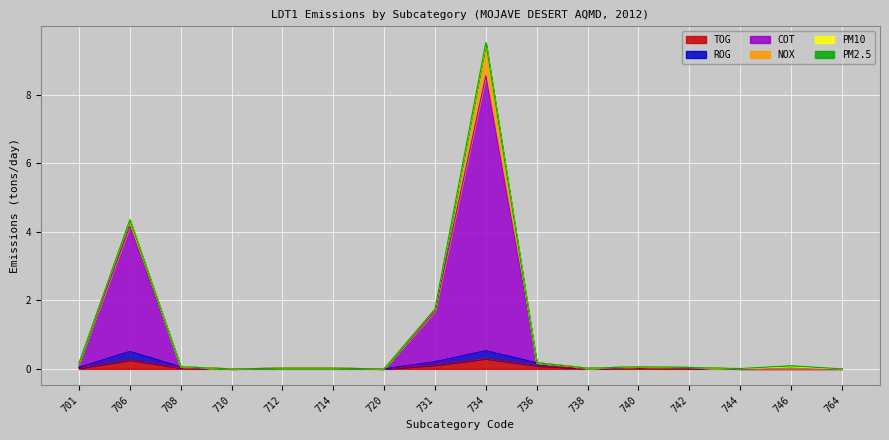

Which series has the largest total across all categories?

COT